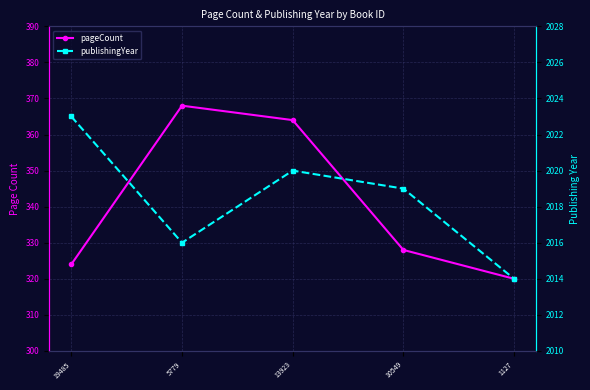

What is the total value across all series at 13923?

2384